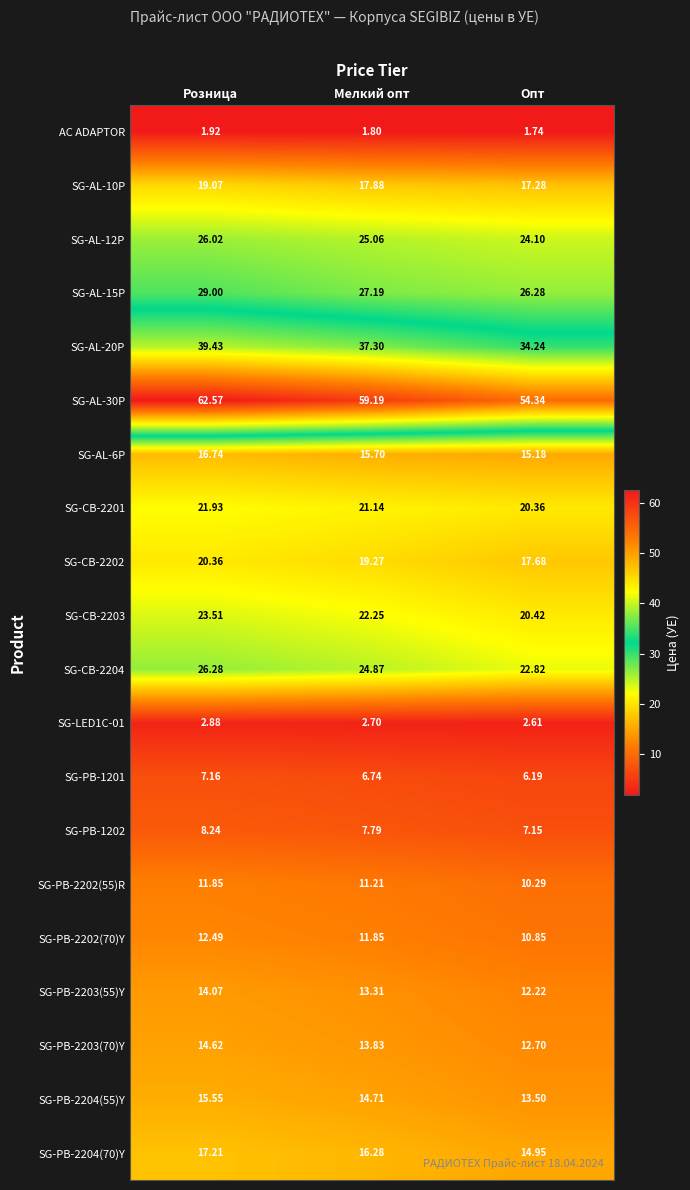

Rank the categories by SG-AL-12P value from lowest to highest.

Опт, Мелкий опт, Розница